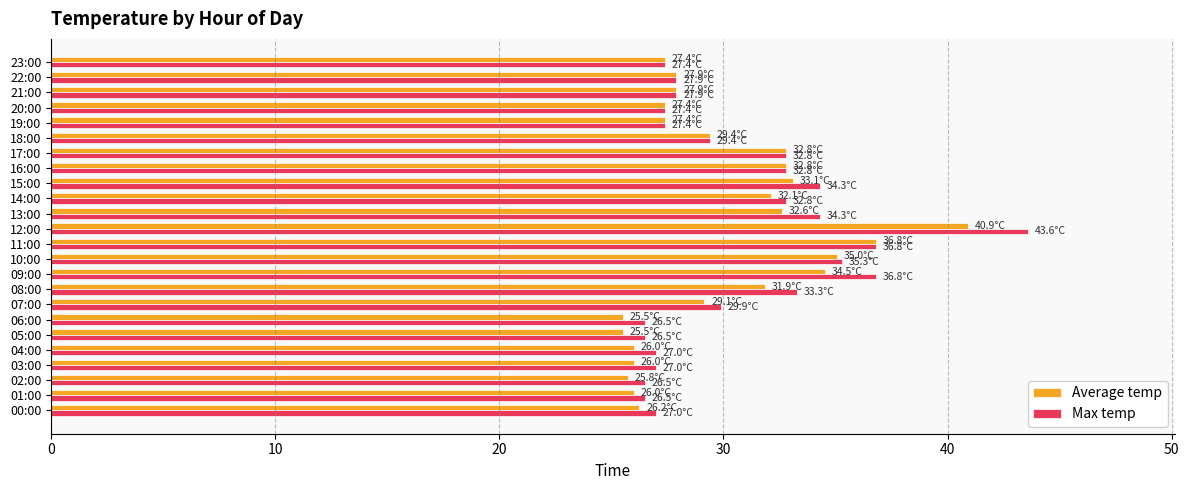

How many data points does each series have?

24